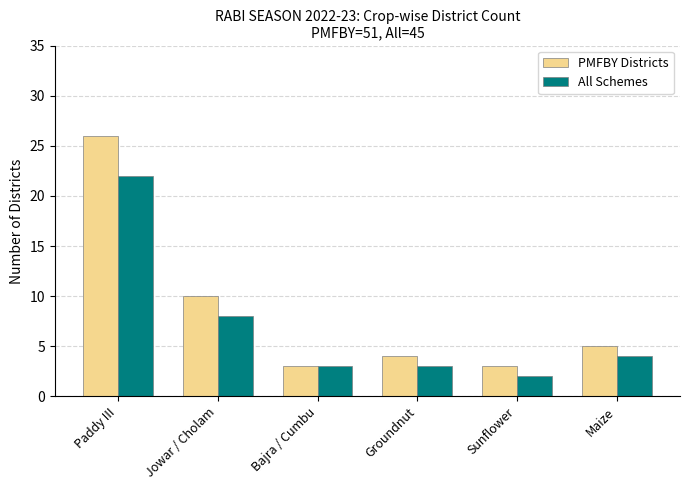

Which series has the largest range (max minus min)?

PMFBY Districts